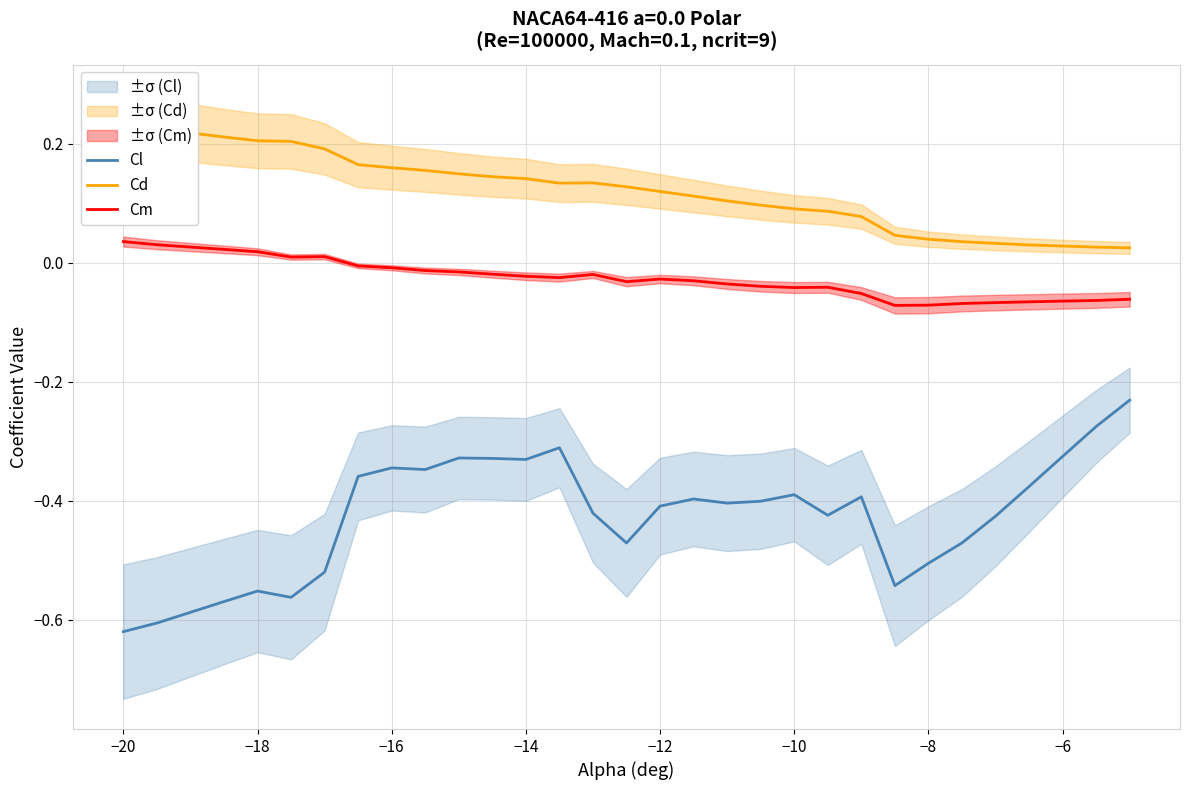

True or false: Cm and Cl cross at least once.

False